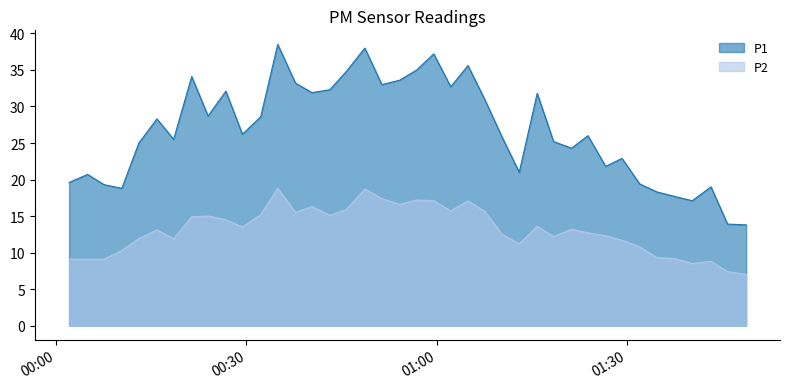

Between 2023-12-29T01:32:01 and 2023-12-29T01:07:37, which is larger?

2023-12-29T01:07:37